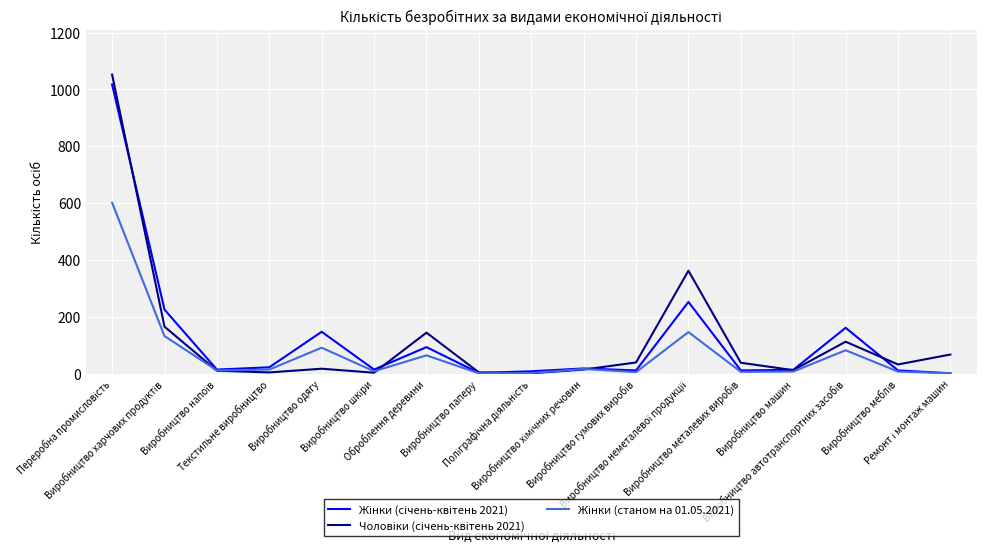

Does the chart have visible grid lines?

Yes